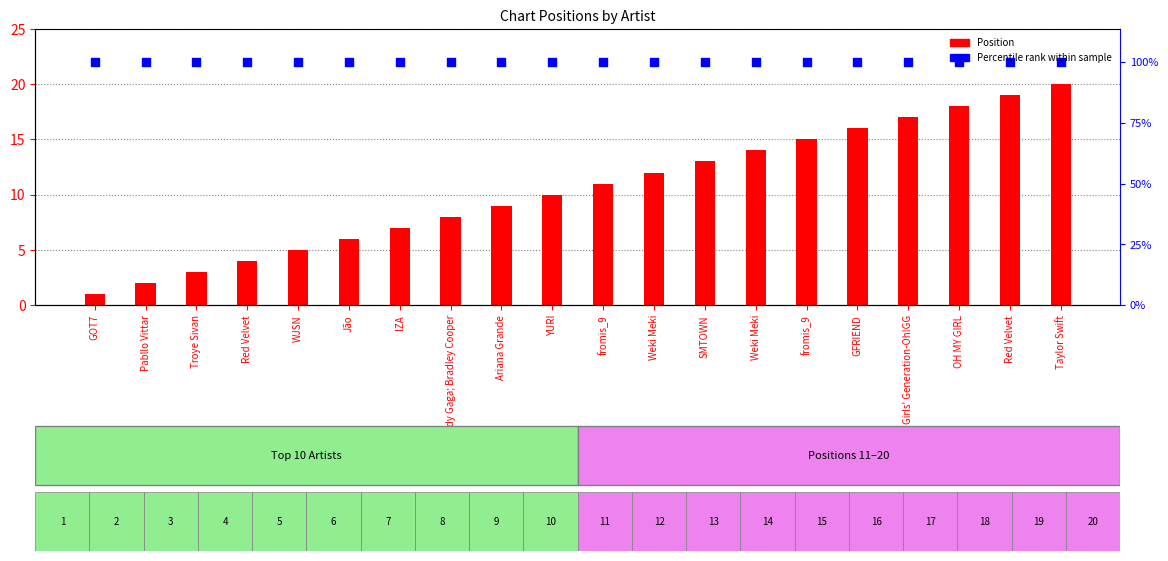

Which series reaches the minimum Y coordinate?

Position